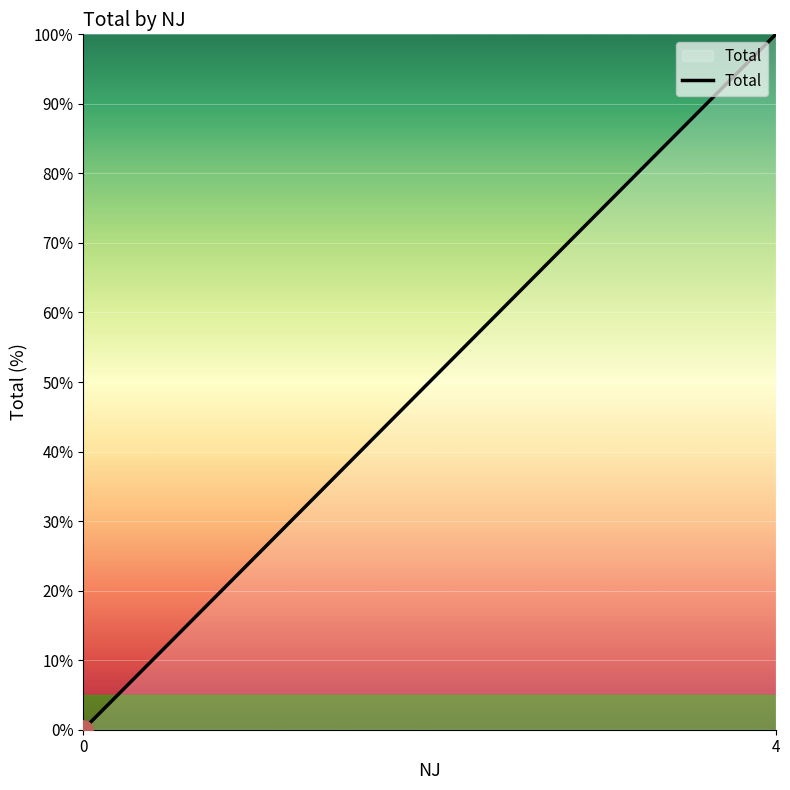

What is the sum of all values?

100